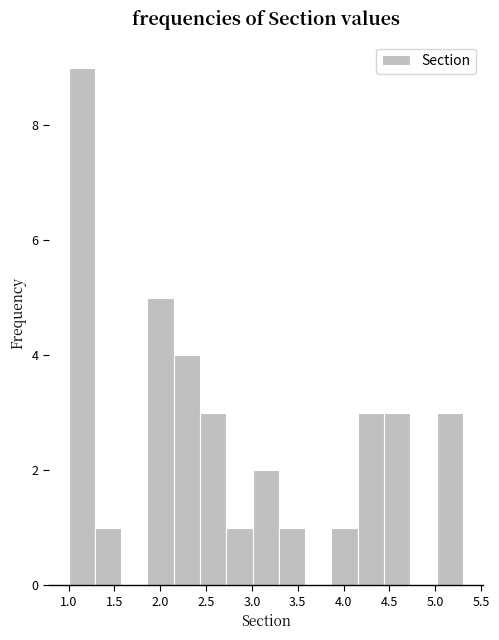

Reading left to right, transcribe this chart: for each bar, give the range it covers on the x-axis and its height. Neither the bar edges nor the heights are printed on the chart, so give them approximately, as read against the axes.

1.00 to 1.30: 9
1.30 to 1.55: 1
1.55 to 1.85: 0
1.85 to 2.15: 5
2.15 to 2.45: 4
2.45 to 2.70: 3
2.70 to 3.00: 1
3.00 to 3.30: 2
3.30 to 3.60: 1
3.60 to 3.85: 0
3.85 to 4.15: 1
4.15 to 4.45: 3
4.45 to 4.75: 3
4.75 to 5.00: 0
5.00 to 5.30: 3